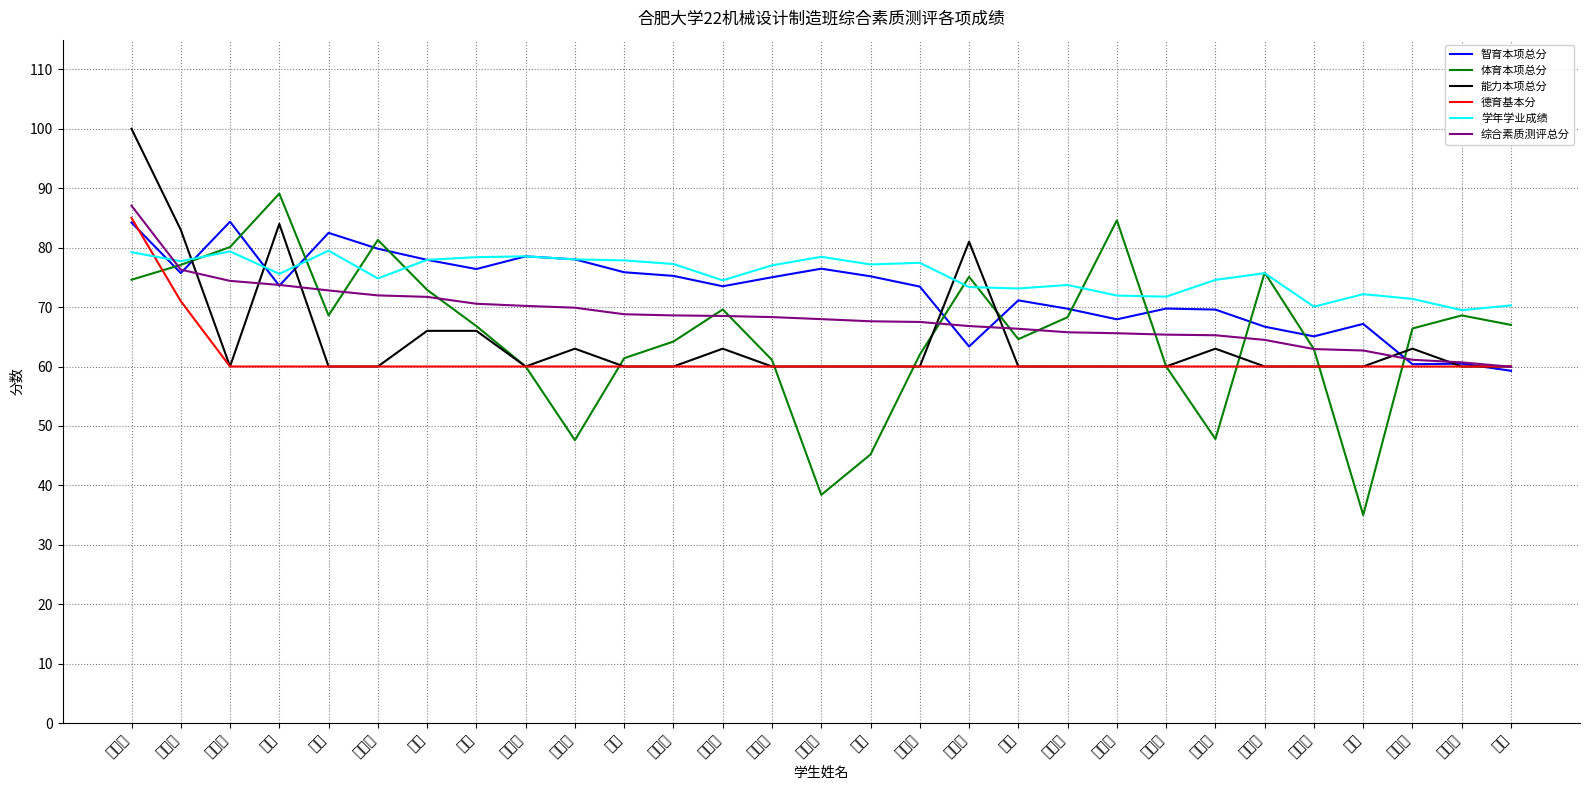

Rank the categories by 体育本项总分 value from lowest to highest.

李闯, 石大庆, 郗慷, 肖子遥, 徐黄涛, 杨天宇, 查玮琦, 章劲涛, 穆晔, 石海涛, 龚承兴, 王来皖, 张琦, 范仁杰, 方莹, 张玉, 牛国盛, 吴旭, 阳家乐, 谷耀阳, 高进, 昝俊豪, 曾必来, 胡敏杰, 贾凯淞, 袁心梦, 董仁杰, 谢旭杰, 吴旋